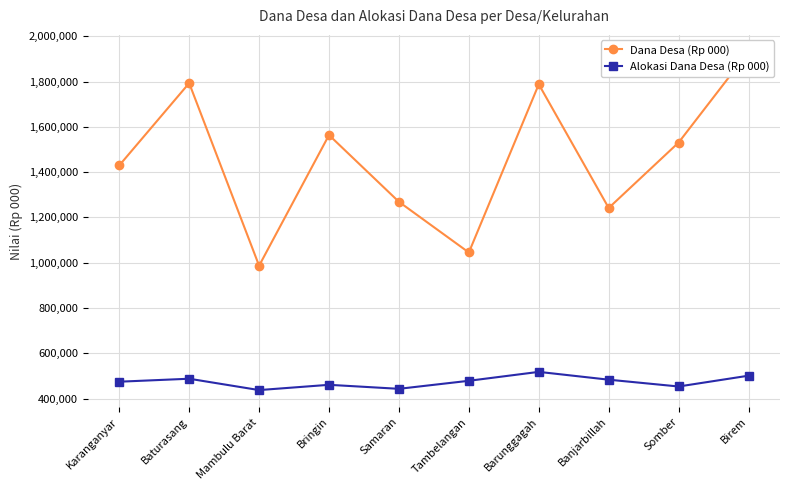

True or false: Dana Desa (Rp 000) and Alokasi Dana Desa (Rp 000) cross at least once.

False